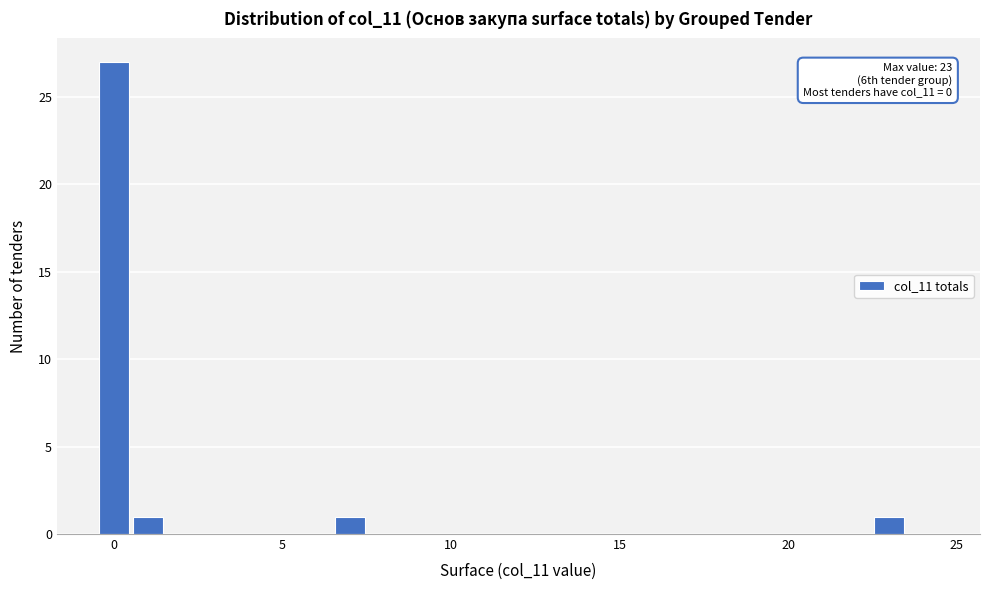

Around what value on the x-axis is the tallest bar? Give the approximate position of its centre, as read against the axis.

0.0